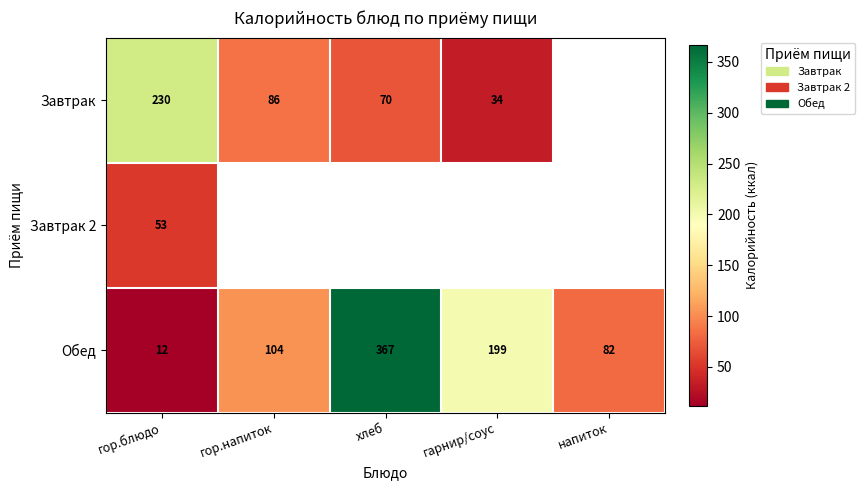

At which label does Обед reach its minimum?

гор.блюдо